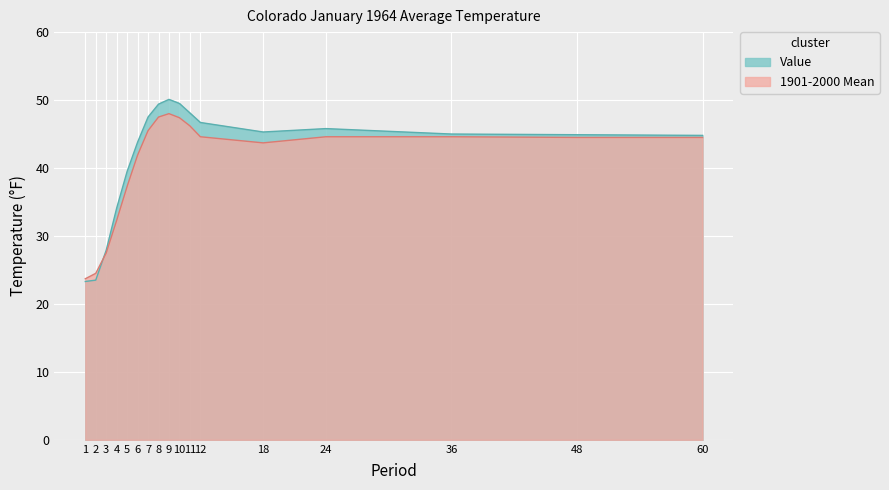

What is the sum of all 1901-2000 Mean values?

688.3